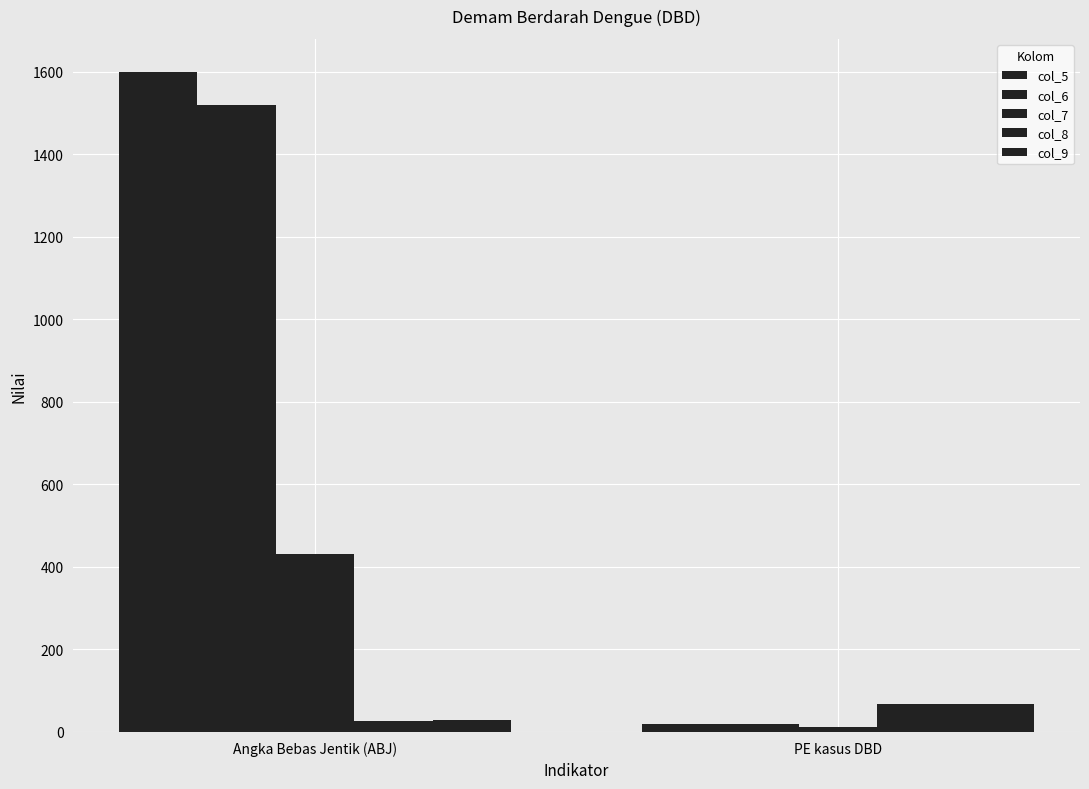

Reading right to left, list all the values displayed in this chart.

col_5: PE kasus DBD=19.0	Angka Bebas Jentik (ABJ)=1600.0
col_6: PE kasus DBD=19.0	Angka Bebas Jentik (ABJ)=1520.0
col_7: PE kasus DBD=13.0	Angka Bebas Jentik (ABJ)=431.0
col_8: PE kasus DBD=68.4	Angka Bebas Jentik (ABJ)=26.9
col_9: PE kasus DBD=68.4	Angka Bebas Jentik (ABJ)=28.4